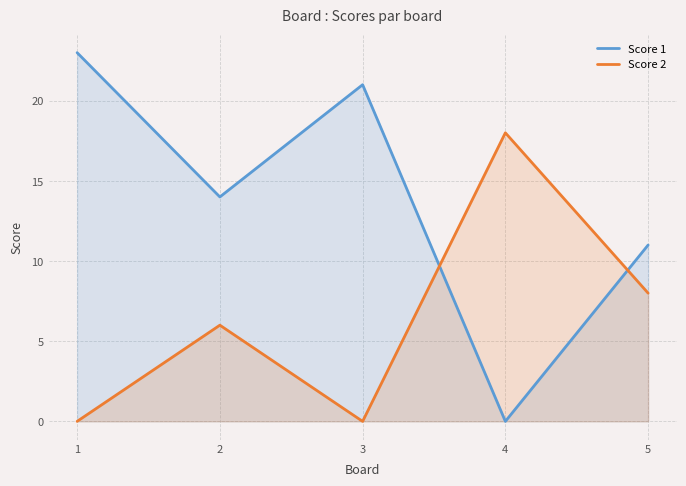

Where do Score 1 and Score 2 first cross each other?

3 and 4